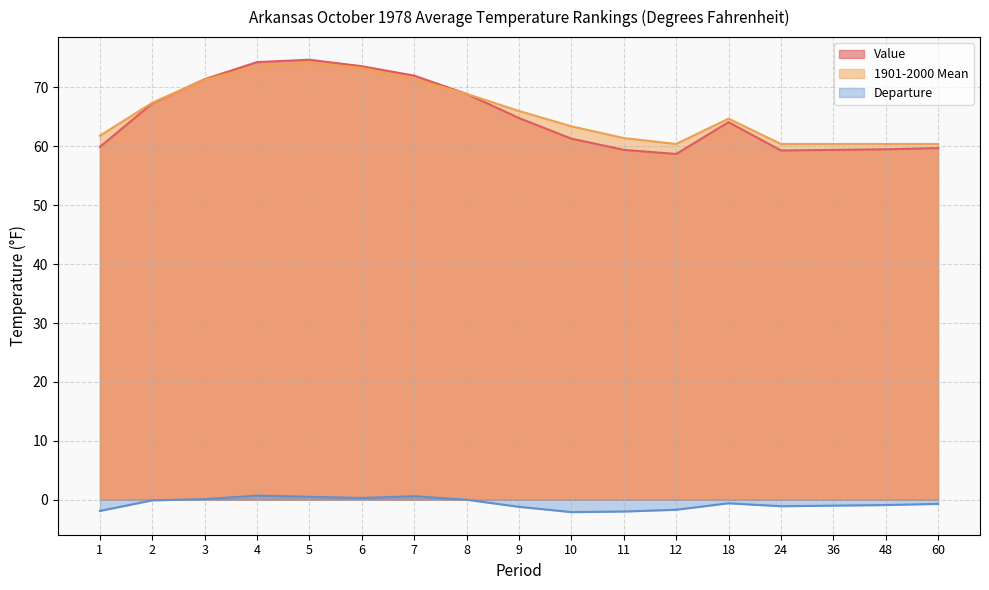

What is the difference between the maximum and minimum values in the 1901-2000 Mean series?

13.8